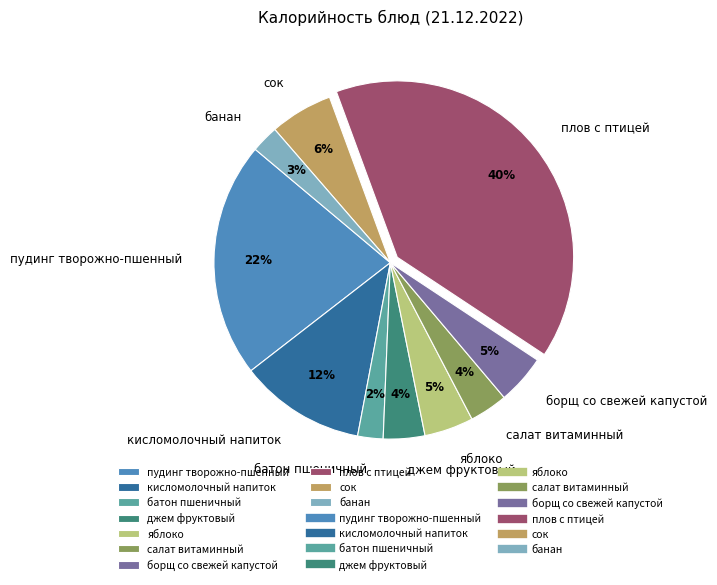

How many slices are in this pie chart?

10